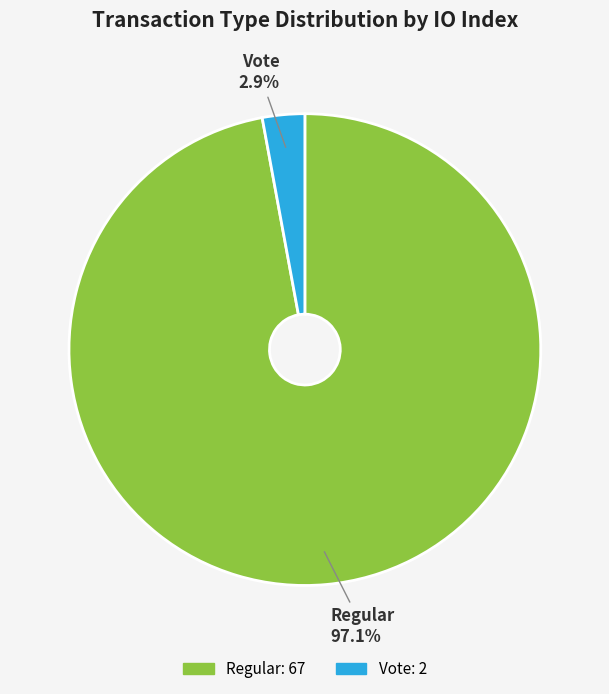

Is the sum of Regular and Vote greater than half?

Yes